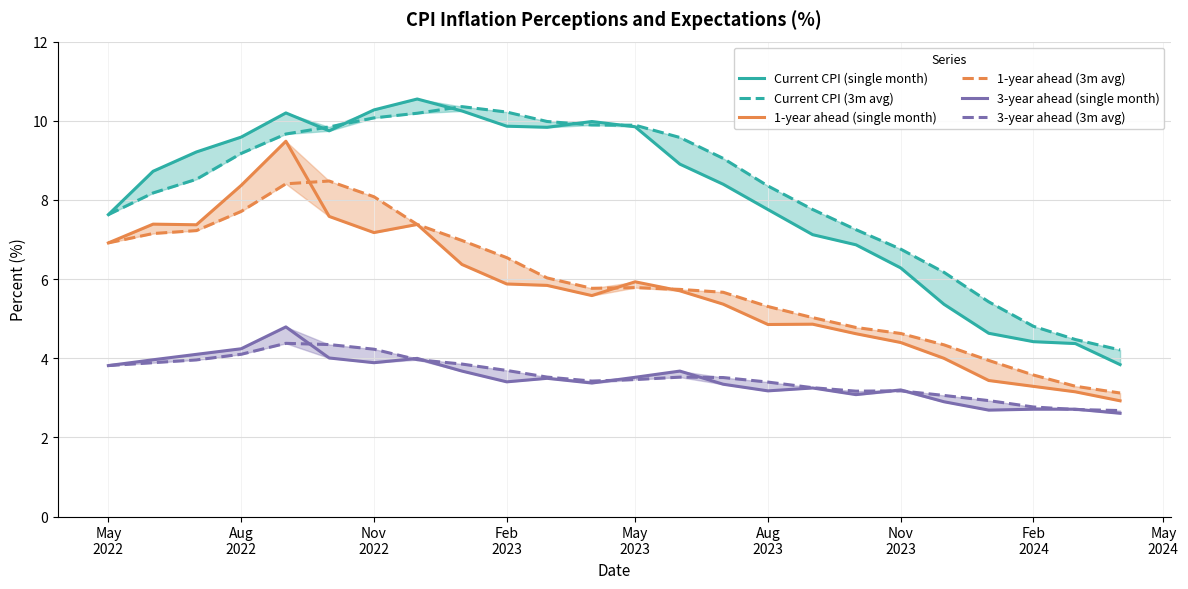

What are all the series names shown in the legend?

Current CPI (single month), Current CPI (3m avg), 1-year ahead (single month), 1-year ahead (3m avg), 3-year ahead (single month), 3-year ahead (3m avg)